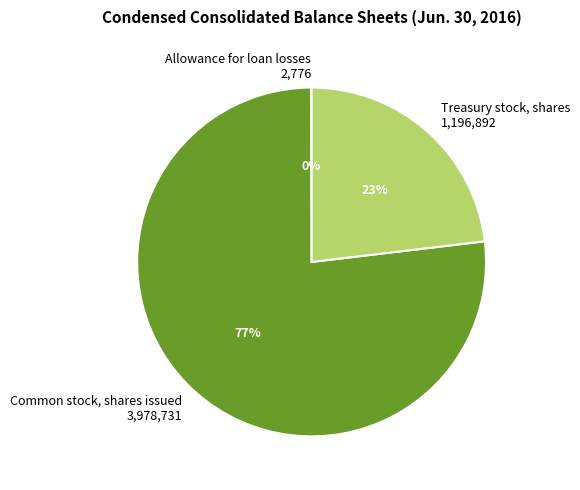

Which slice is the largest?

Common stock, shares issued